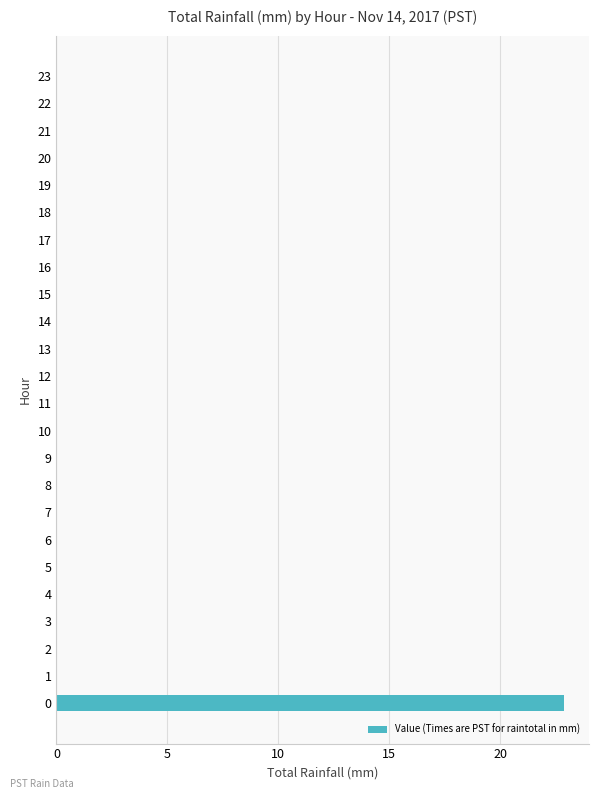

What is the greatest value displayed?

22.9